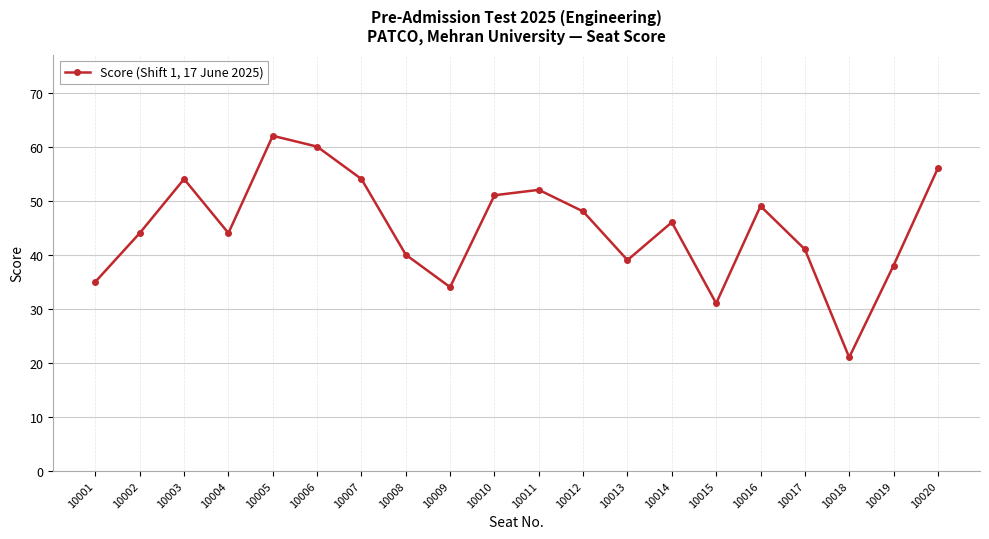

Is it true that the value at 10006 is 25?

False